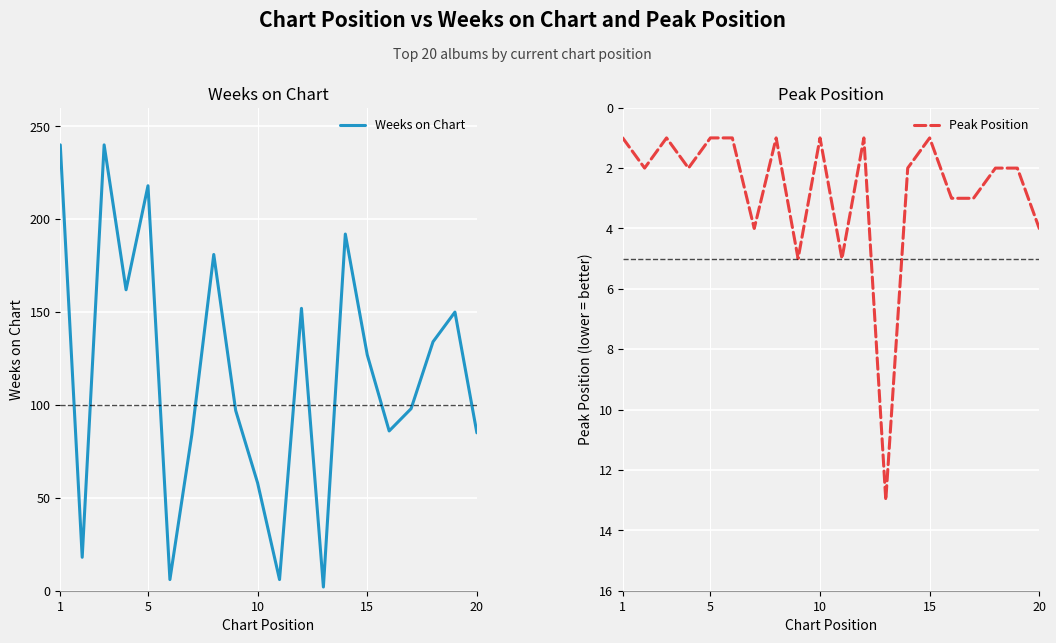

Where does the Weeks on Chart series first go above 127?

1